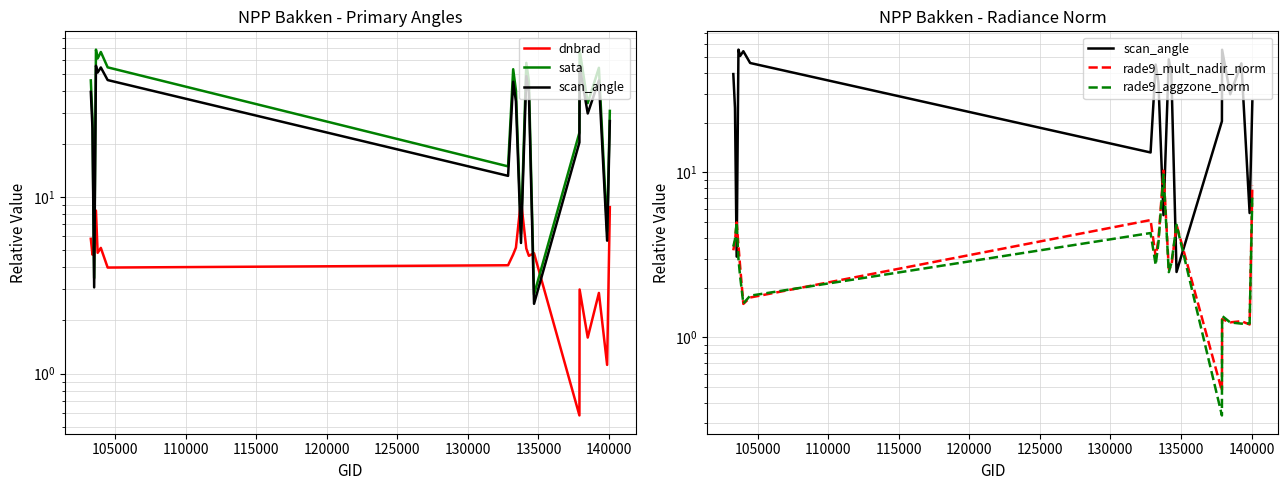

After their last crossing, which series has the higher values: rade9_mult_nadir_norm or sata?

sata